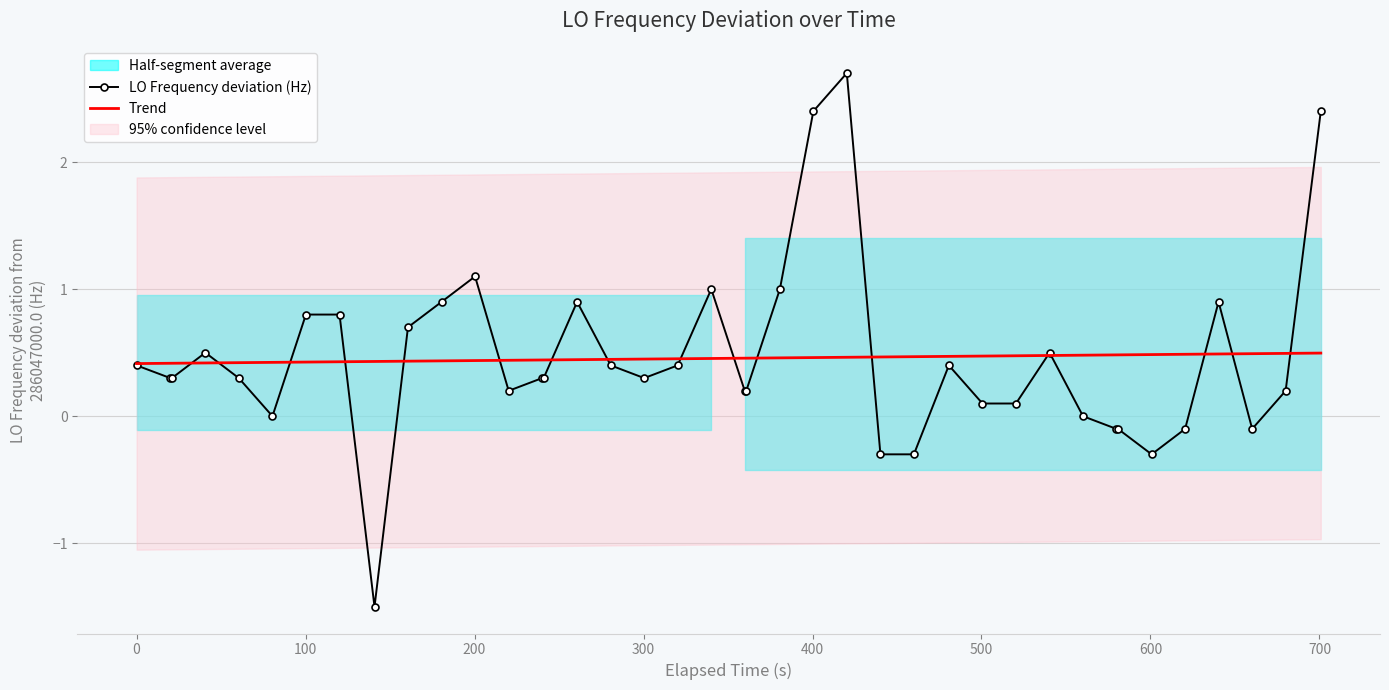

What is the average value of the LO Frequency deviation (Hz) series?

0.5